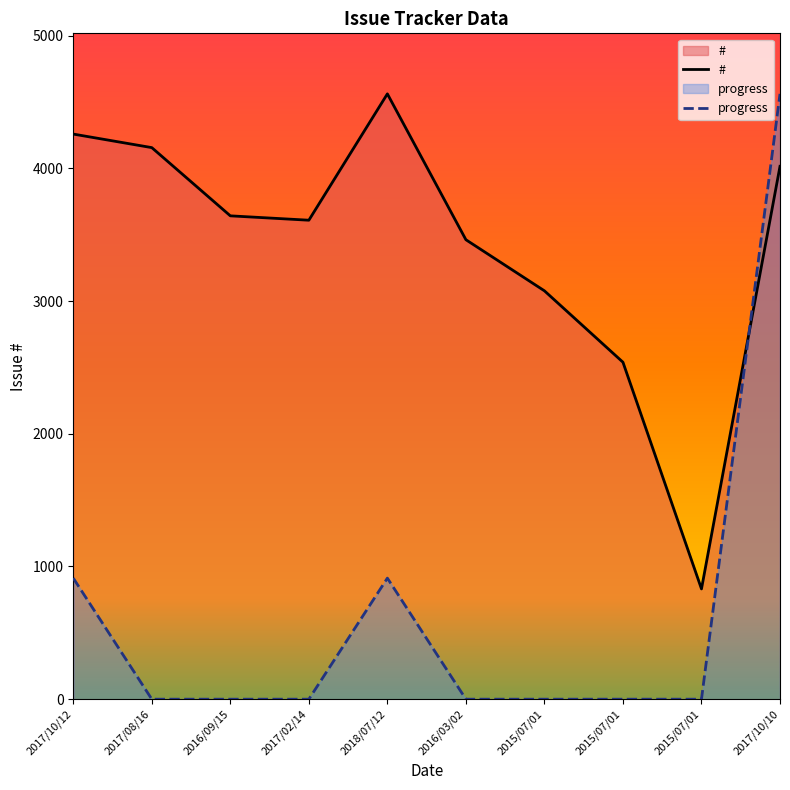

In progress, how many points are higher than both neighbors (excluding endpoints)?

1